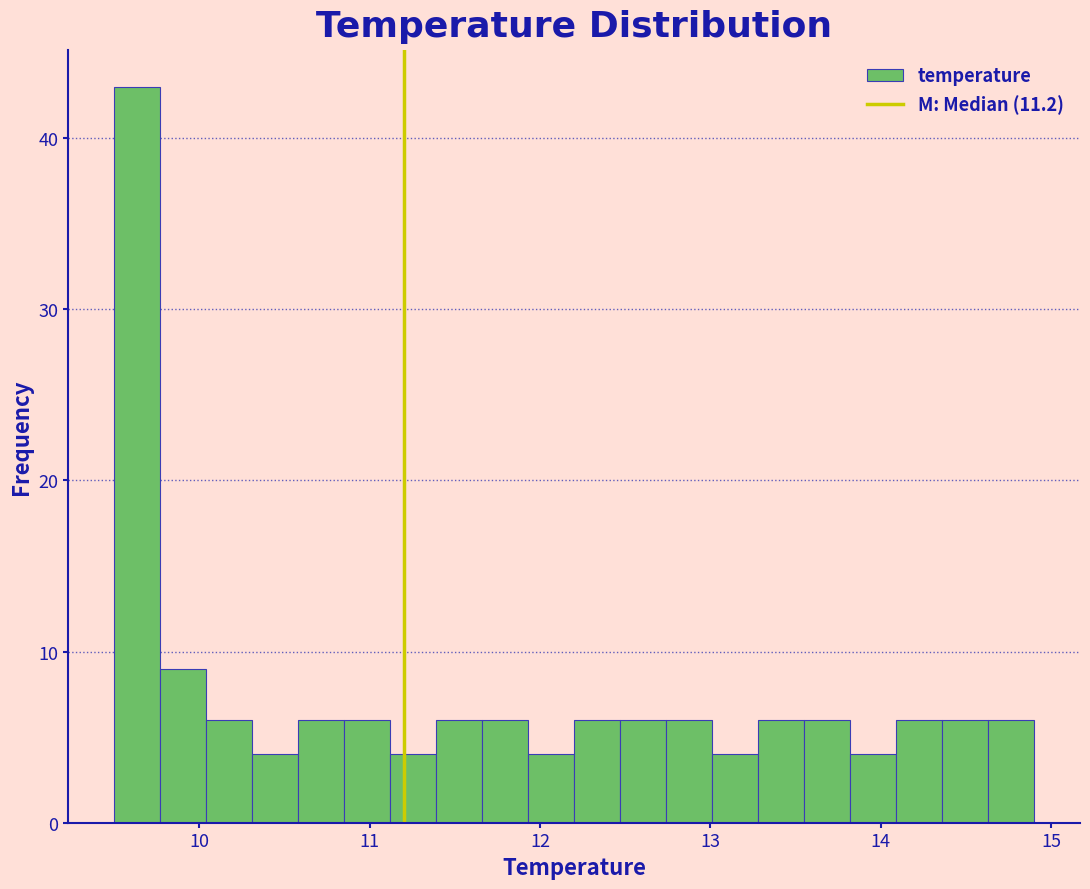

Around what value on the x-axis is the tallest bar? Give the approximate position of its centre, as read against the axis.

9.6